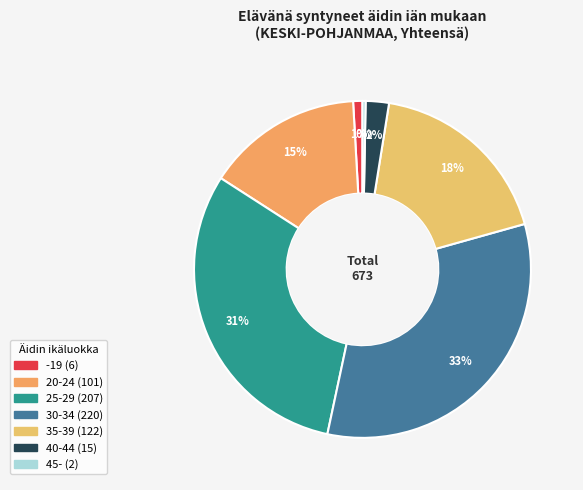

What is the total percentage of 45- and -19?

1.2%